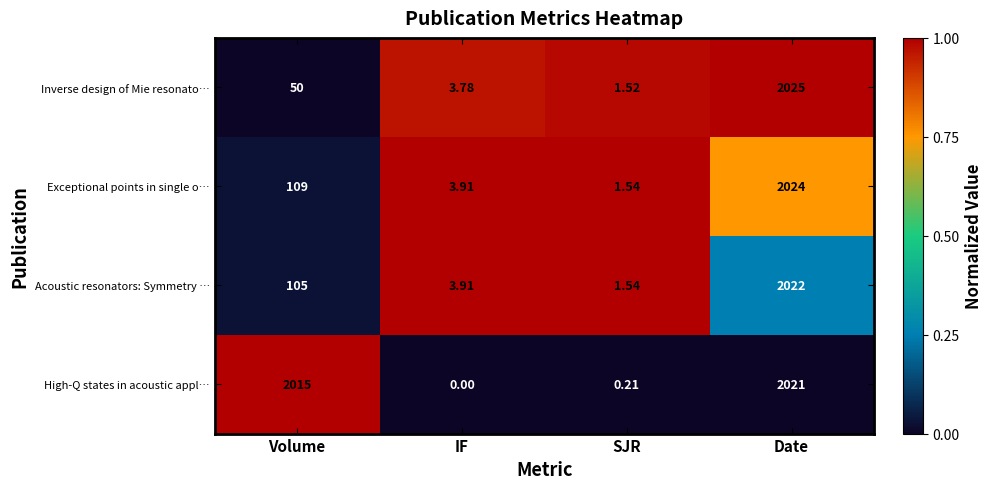

Between Volume and IF, which series saw the biggest shift?

High-Q states in acoustic appl…